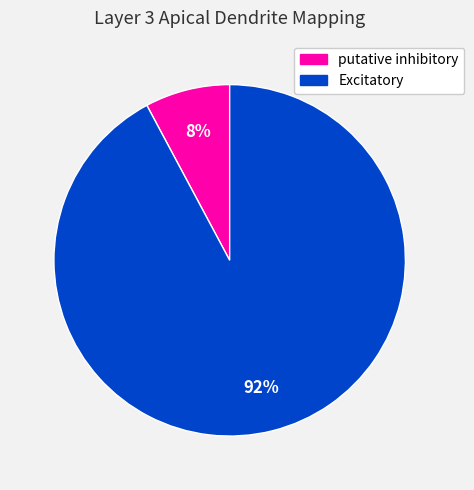

What percentage is the Excitatory slice, to the nearest percent?

92%